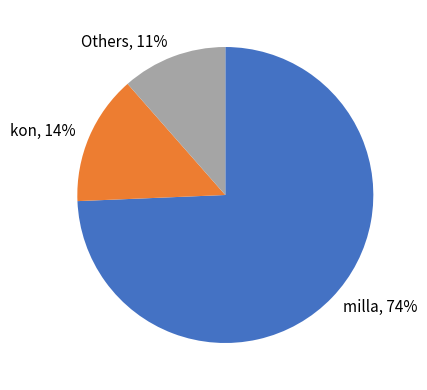

To the nearest percent, what percentage of the pie is Others?

11%